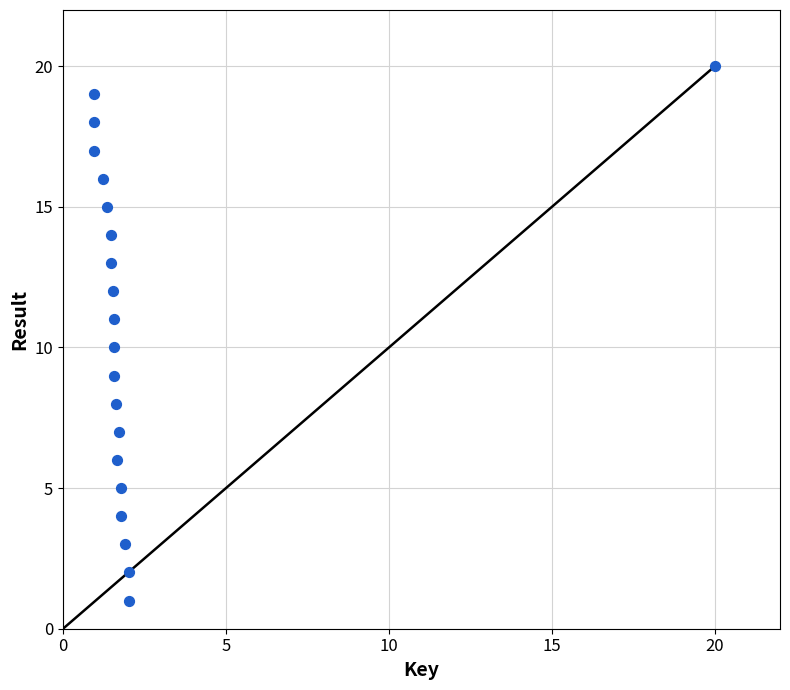

What is the range of Y values (max minus min)?

19